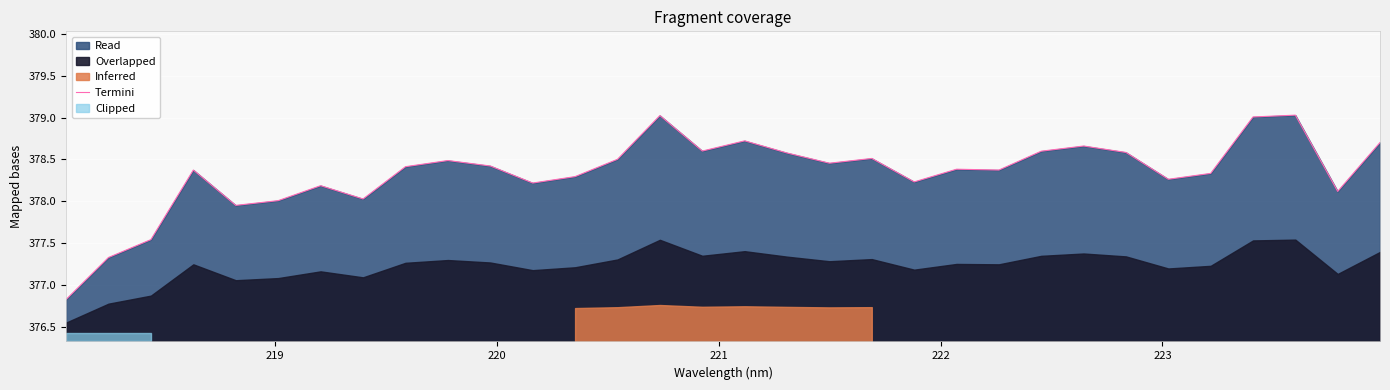

How many data points are above 378?

28